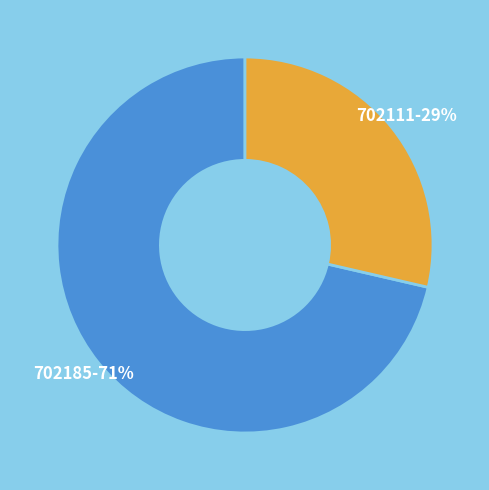

To the nearest percent, what is the average slice percentage?

50%